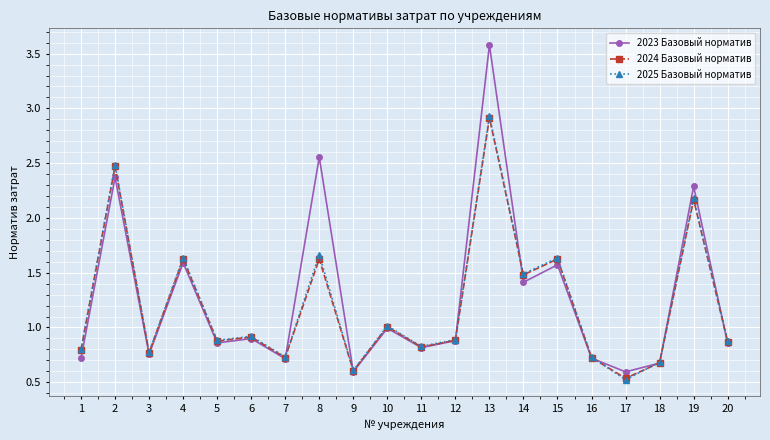

What is the minimum value for 2023 Базовый норматив?

0.6